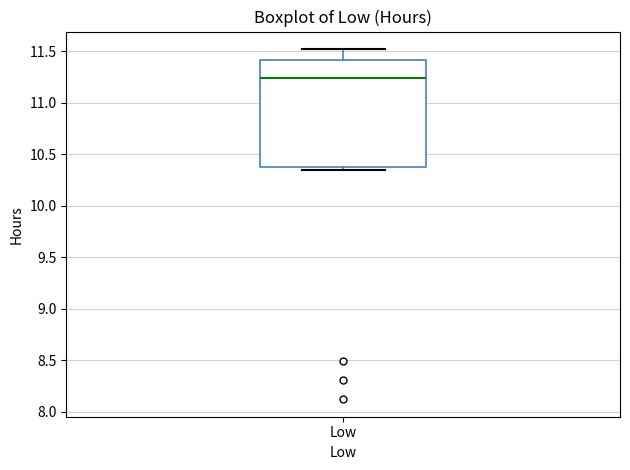

Where does the upper whisker of the box for Low end on the y-axis? The values are not printed on the chart, so give them approximately, as read against the axis.

11.50